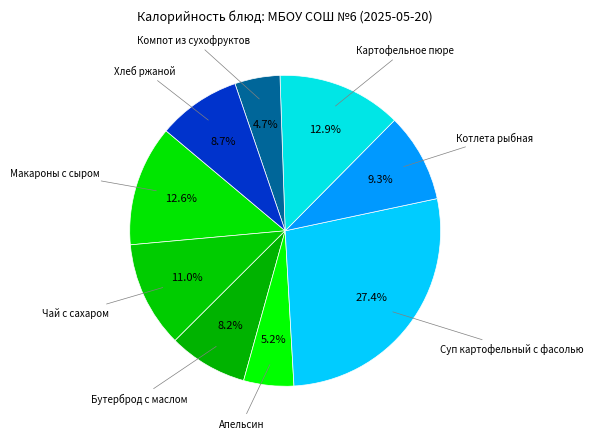

How many slices are in this pie chart?

9